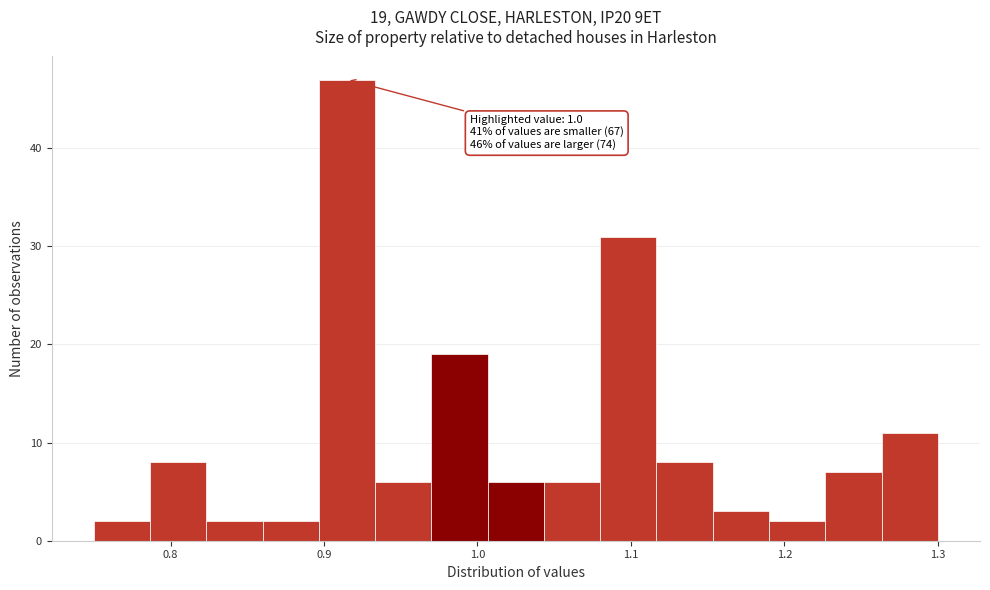

Read against the x-axis, roughly where is the centre of the tallest bar?

0.92